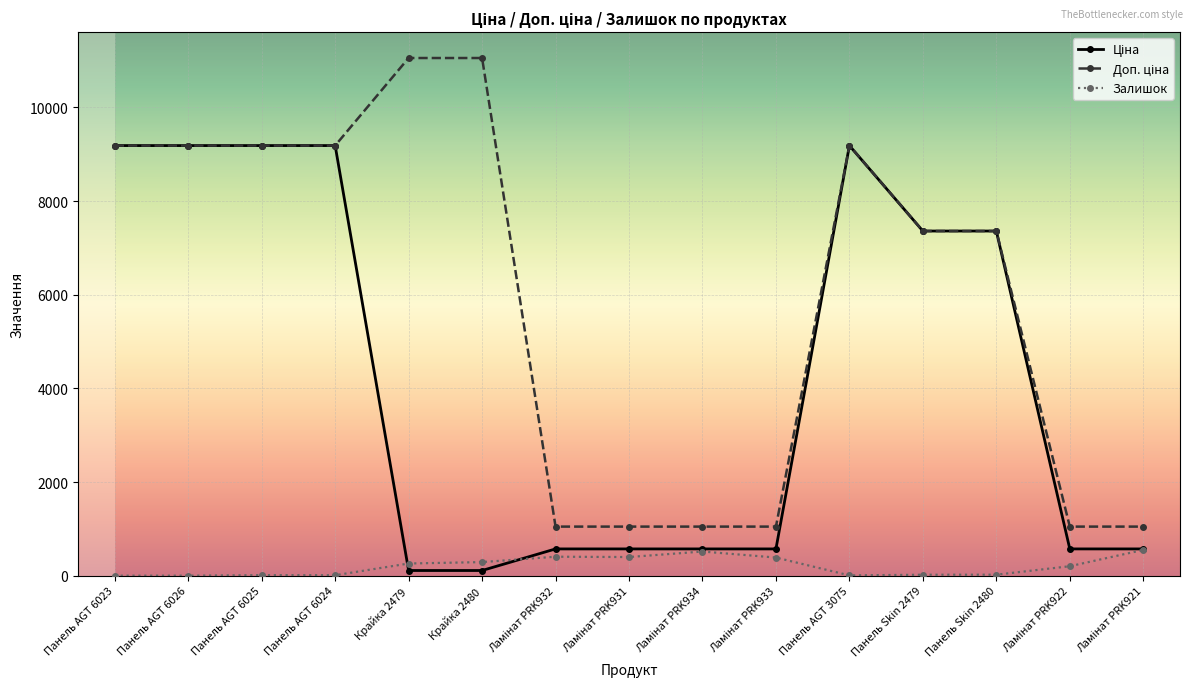

What is the label of the 12th point from the right?

Панель AGT 6024